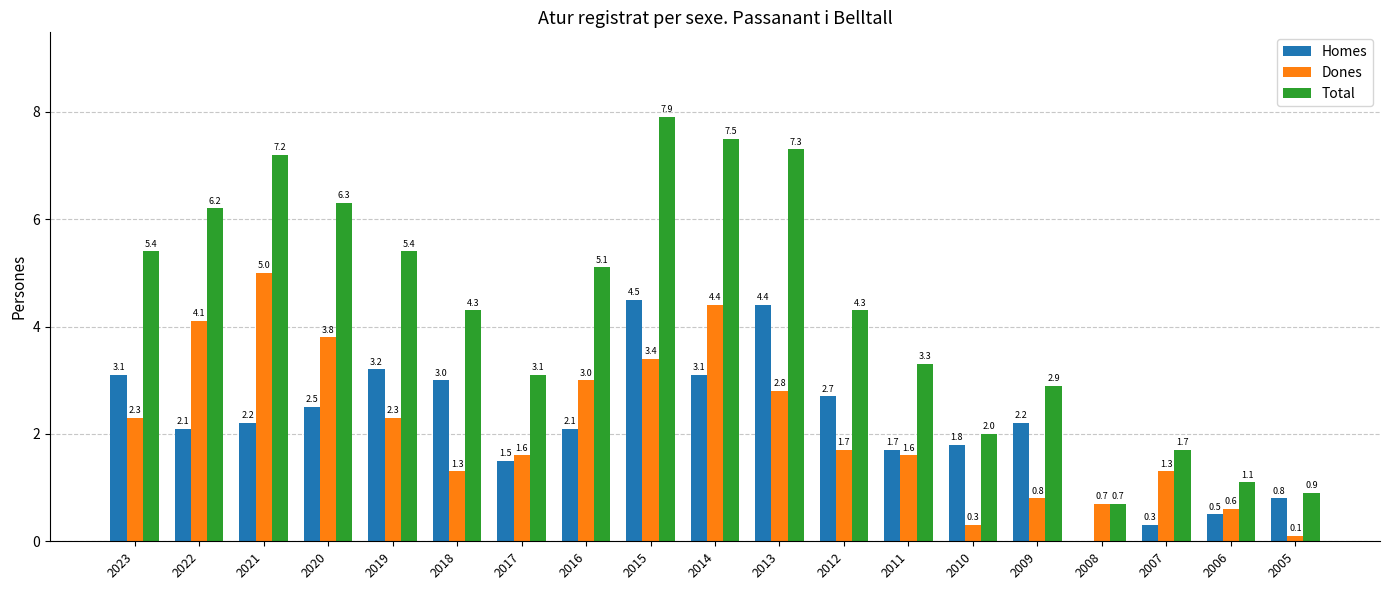

What is the maximum value shown in the chart?

7.9